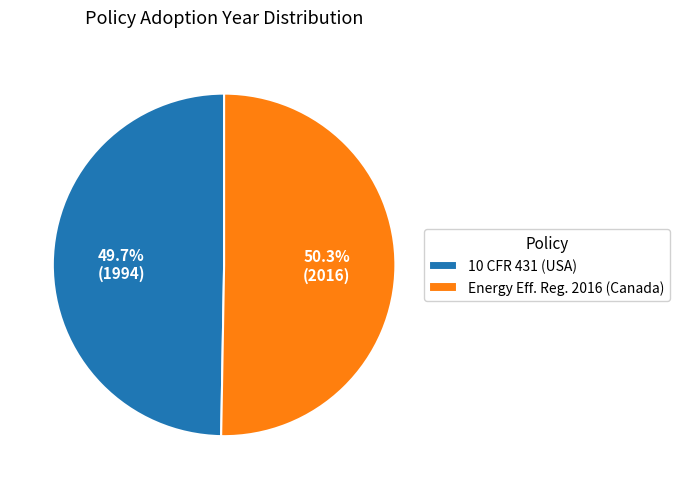

Is the sum of 10 CFR 431 (USA) and Energy Eff. Reg. 2016 (Canada) greater than half?

Yes